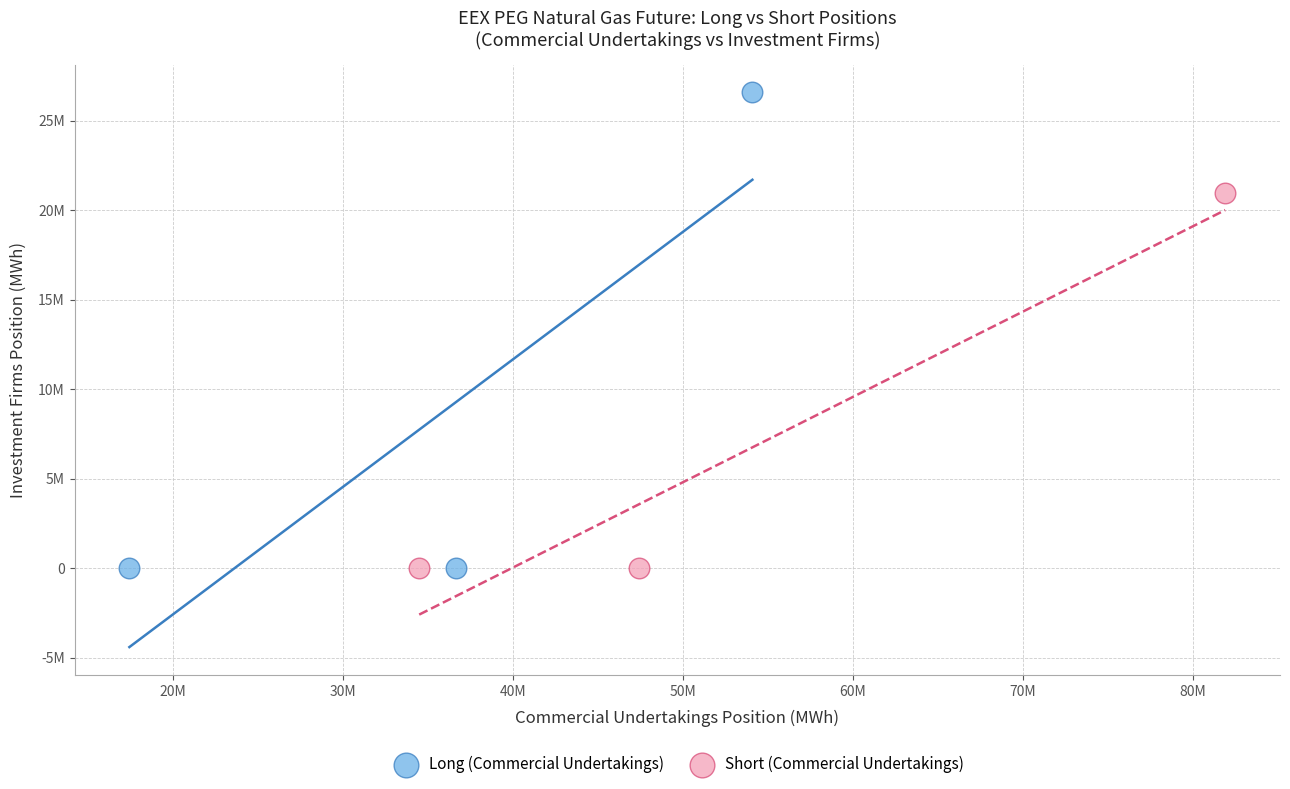

What are all the series names shown in the legend?

Long (Commercial Undertakings), Short (Commercial Undertakings)